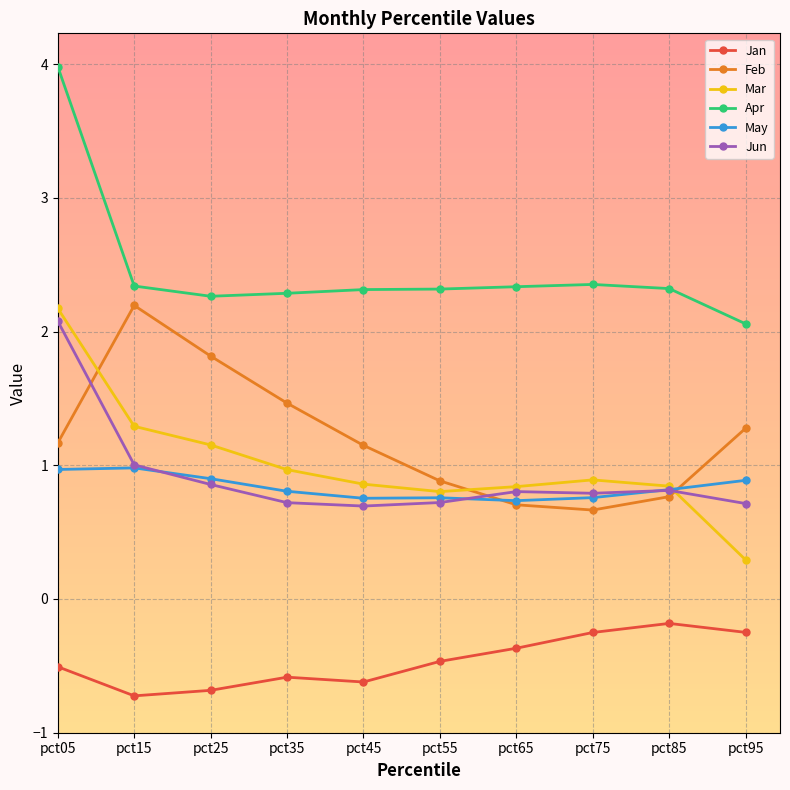

What is the value of the Apr point at the 8th from the left?

2.4